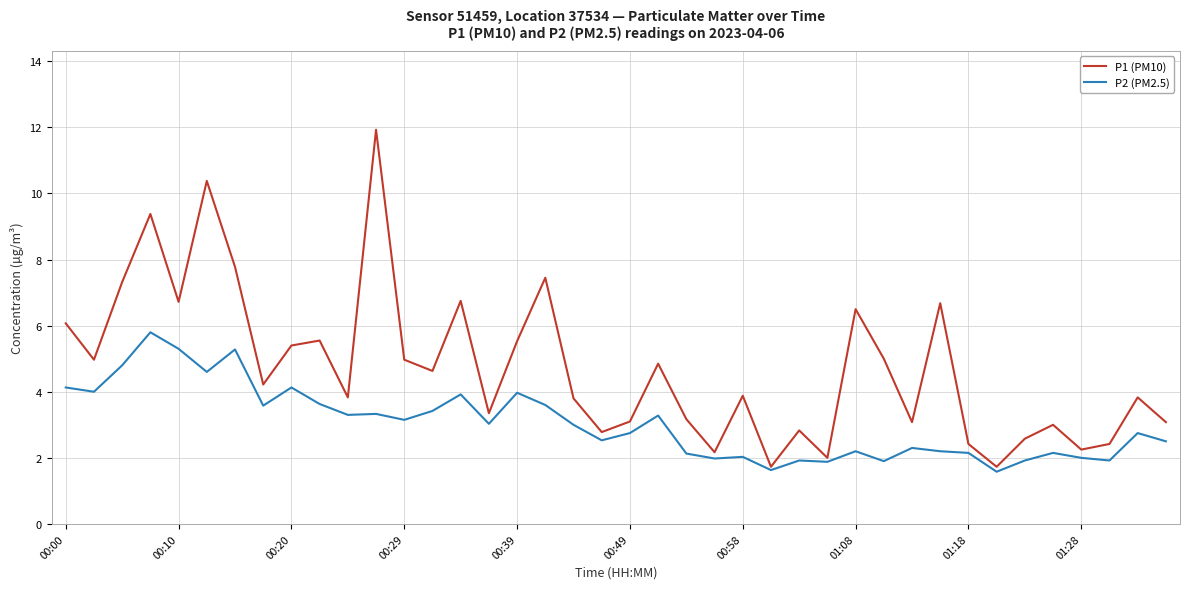

List the series in order of their overall mean, highest first.

P1 (PM10), P2 (PM2.5)